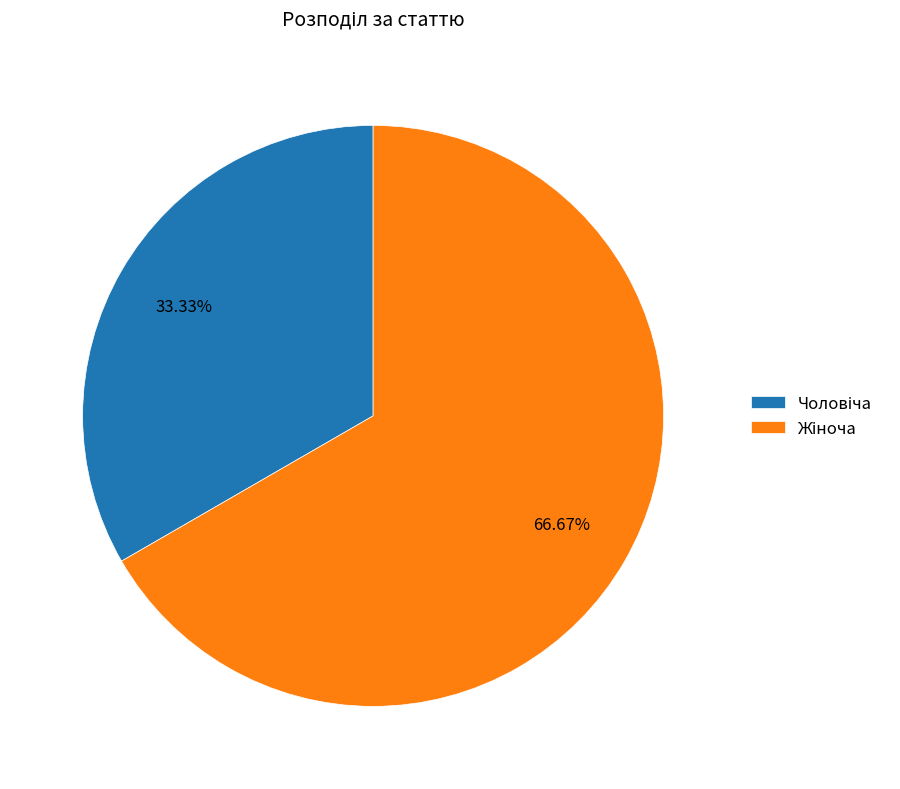

Does any single category account for the majority?

Yes